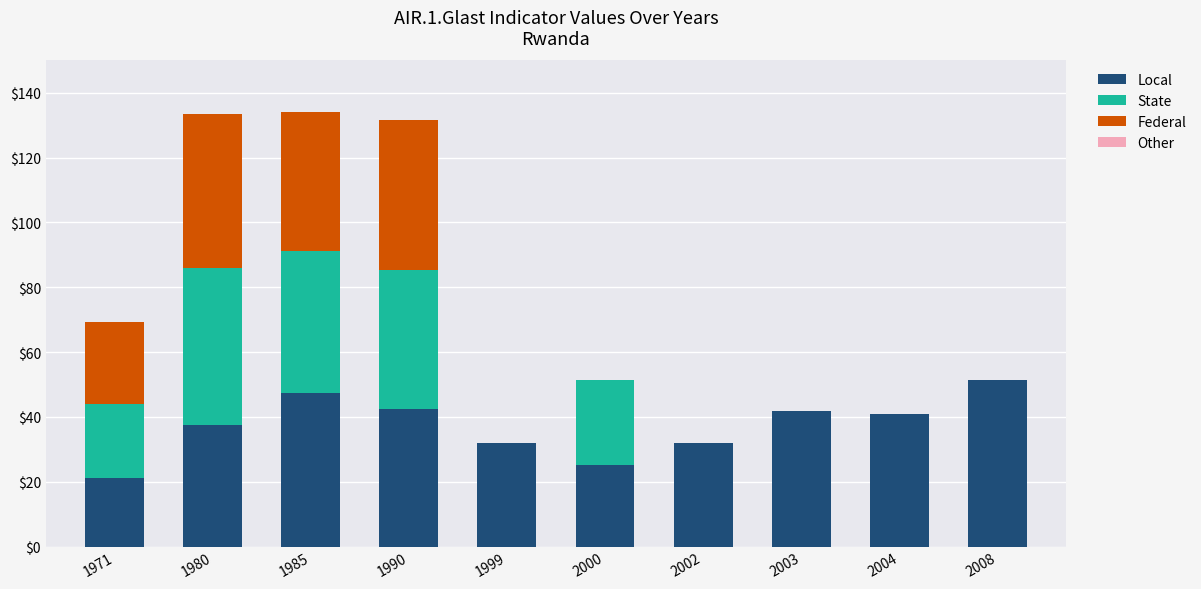

Which category has the highest value in the Local series?

2008